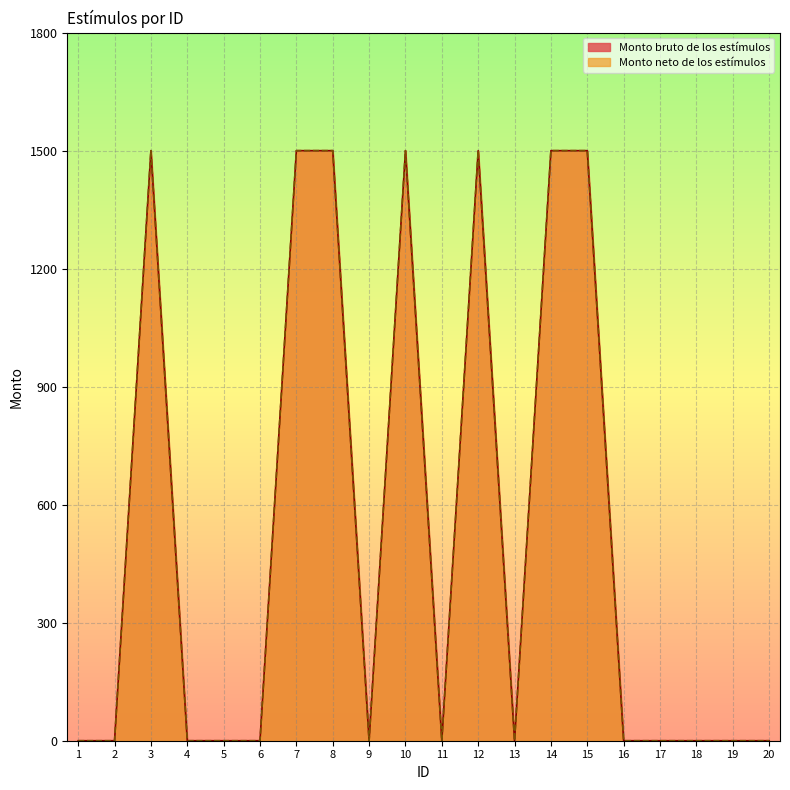

Count the Monto neto de los estímulos values in the range 0 to 1500.

20